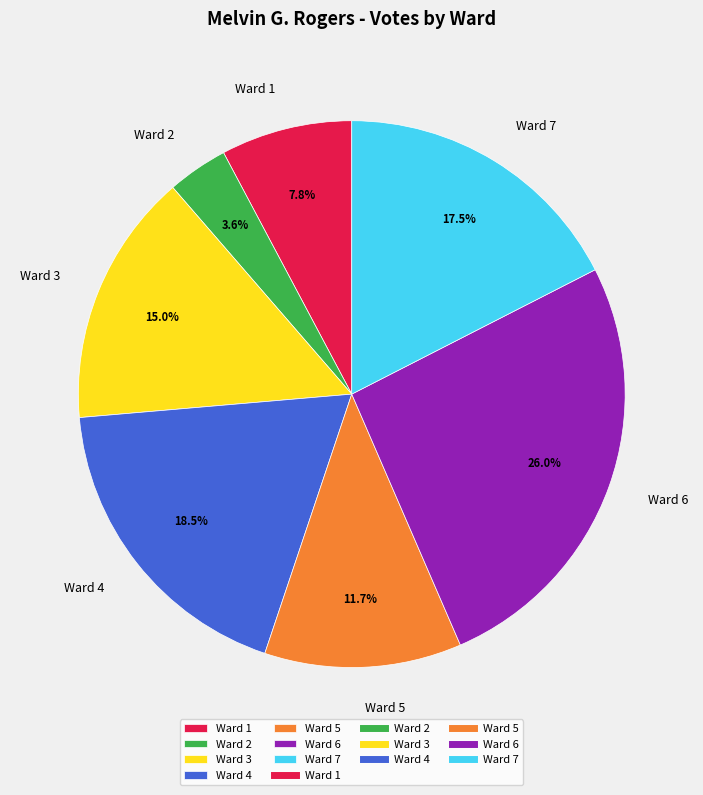

What portion of the pie excludes Ward 5?

88.3%